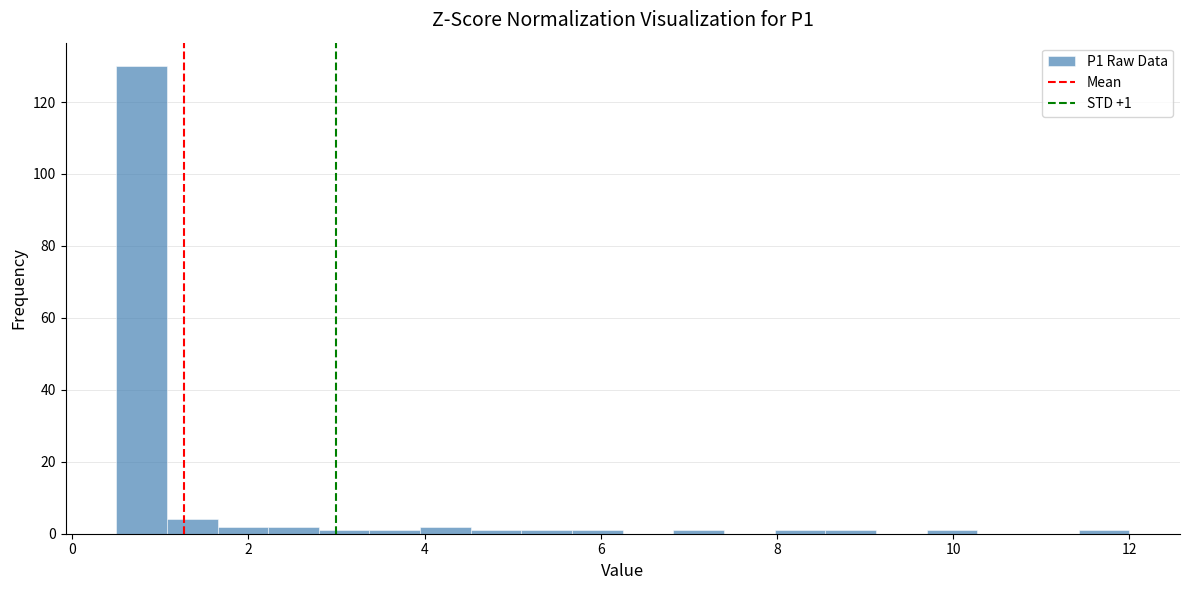

Read against the x-axis, roughly where is the centre of the tallest bar?

0.8